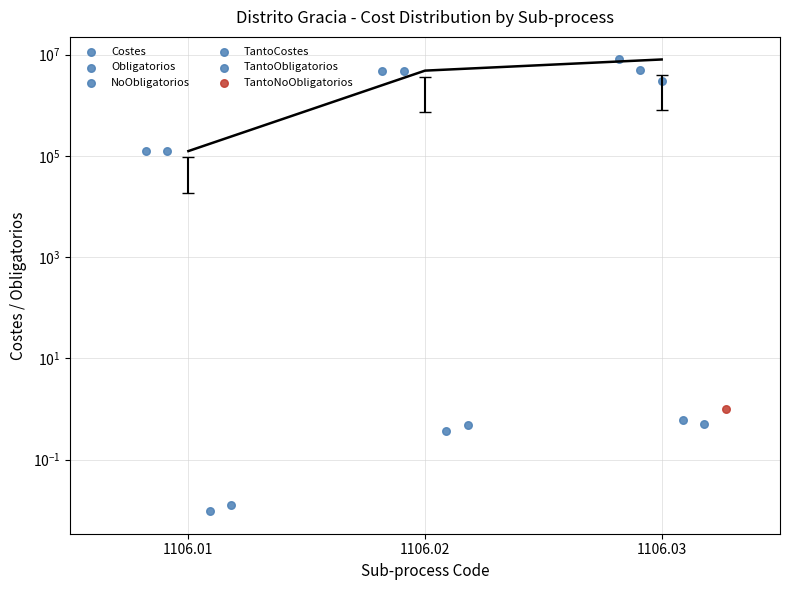

Which series reaches the maximum Y coordinate?

Costes